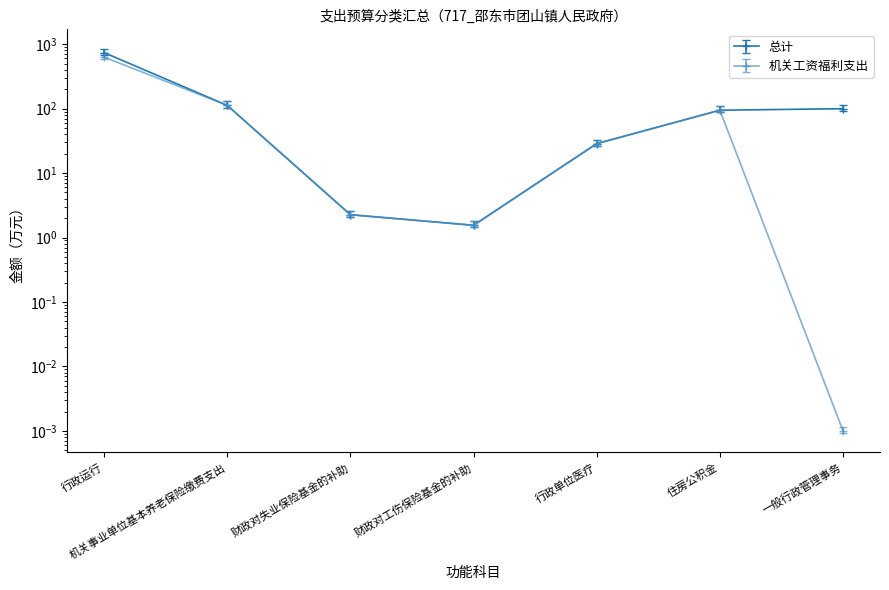

Does the chart display data point markers on the line(s)?

Yes